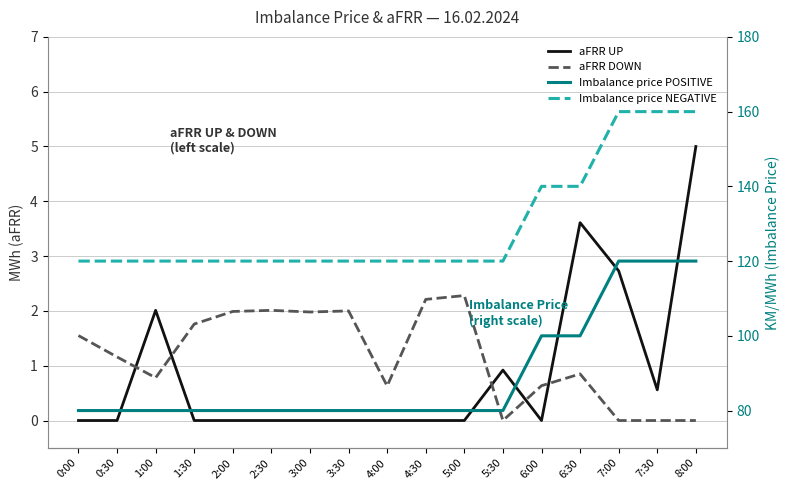

How many series are shown in this chart?

4